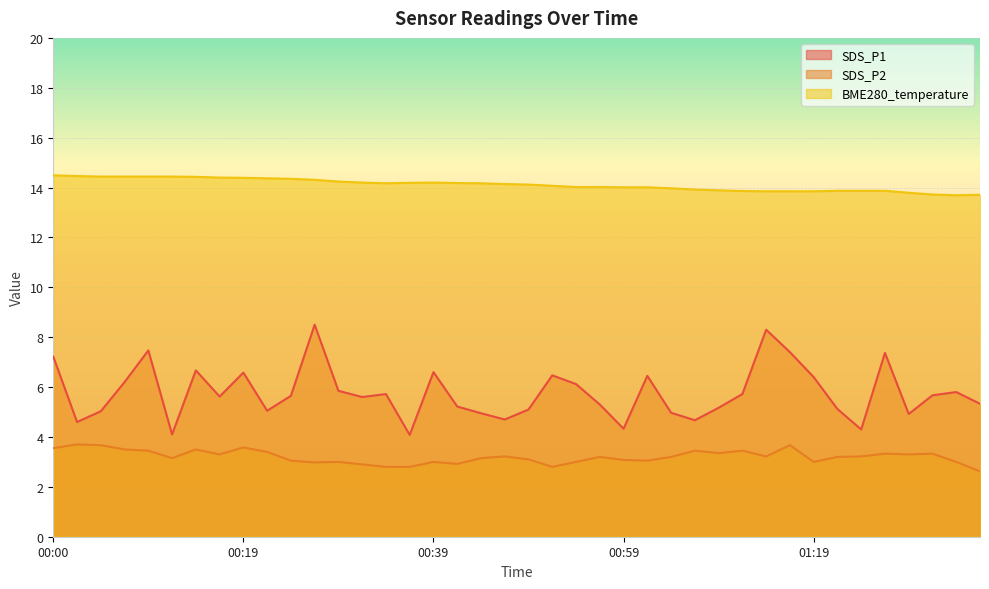

At which label does SDS_P2 reach its minimum?

01:36